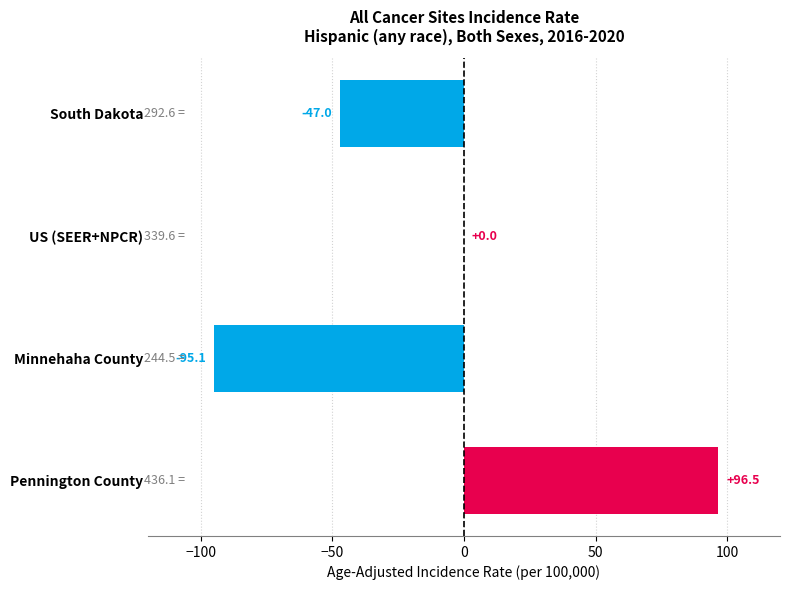

What is the greatest value displayed?

96.5